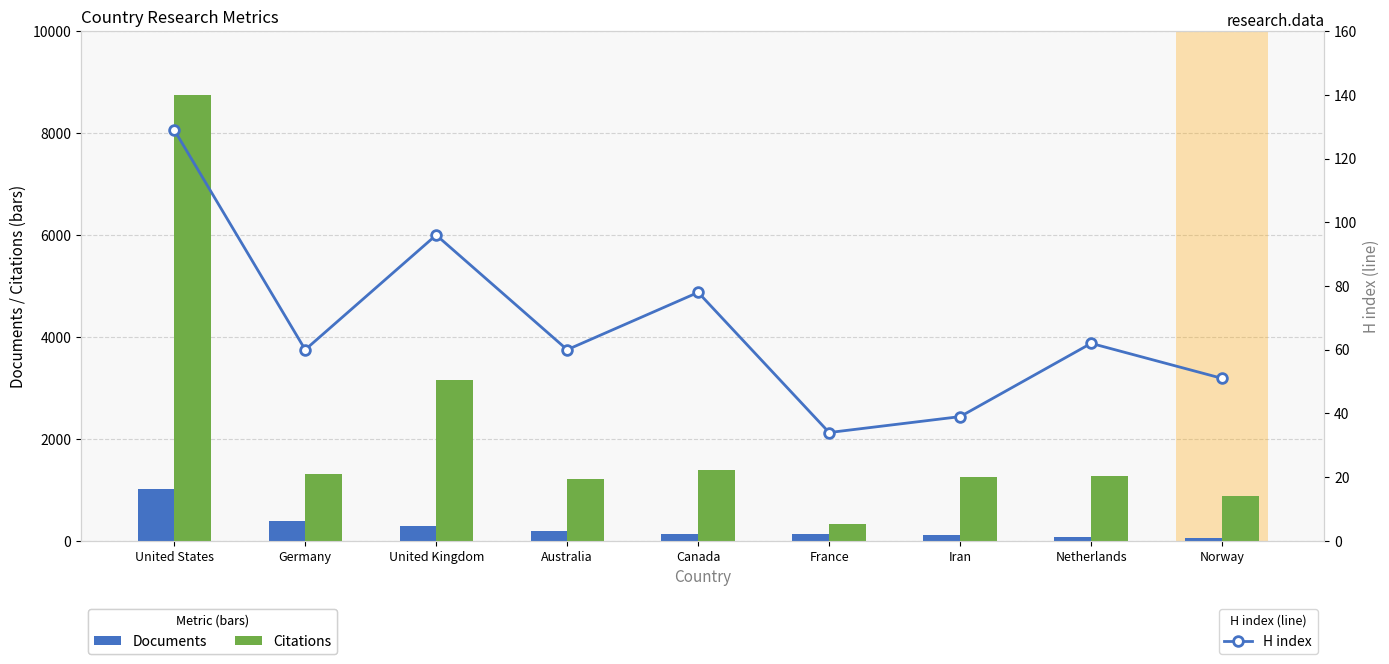

How many data points does each series have?

9